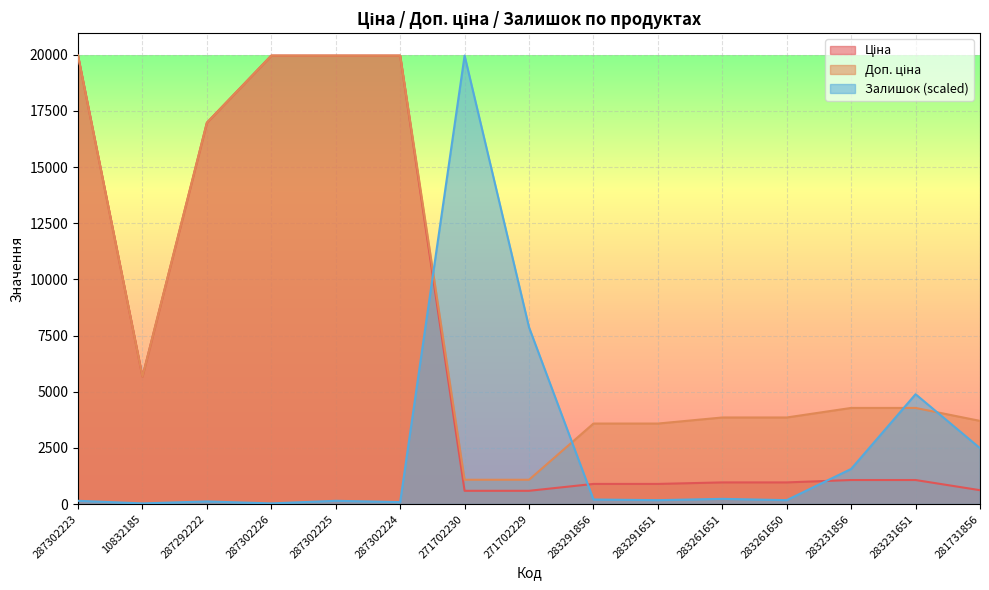

The Залишок series shows 345.1 at 283291856. True or false?

False